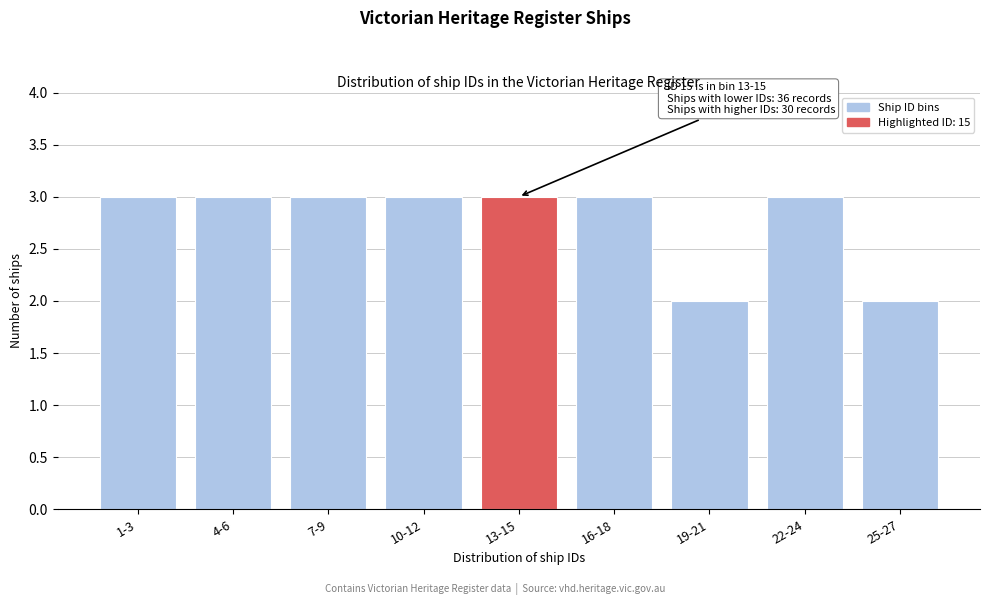

Reading left to right, extract all data points from this chart.

3	3	3	3	3	3	2	3	2